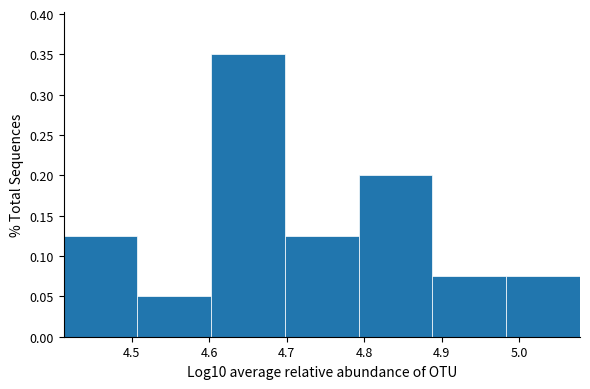

Reading left to right, transcribe this chart: for each bar, give the range it covers on the x-axis and its height. Neither the bar edges nor the heights are printed on the chart, so give them approximately, as read against the axes.

4.41 to 4.51: 0.125
4.51 to 4.60: 0.050
4.60 to 4.70: 0.350
4.70 to 4.79: 0.125
4.79 to 4.89: 0.200
4.89 to 4.98: 0.075
4.98 to 5.08: 0.075